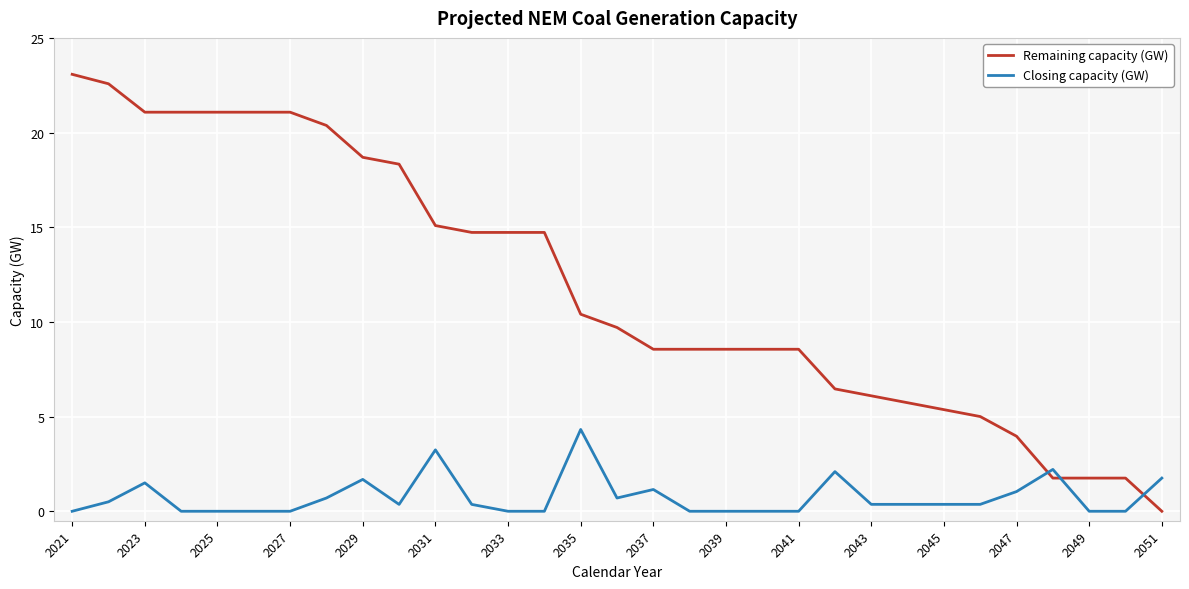

How many series are shown in this chart?

2